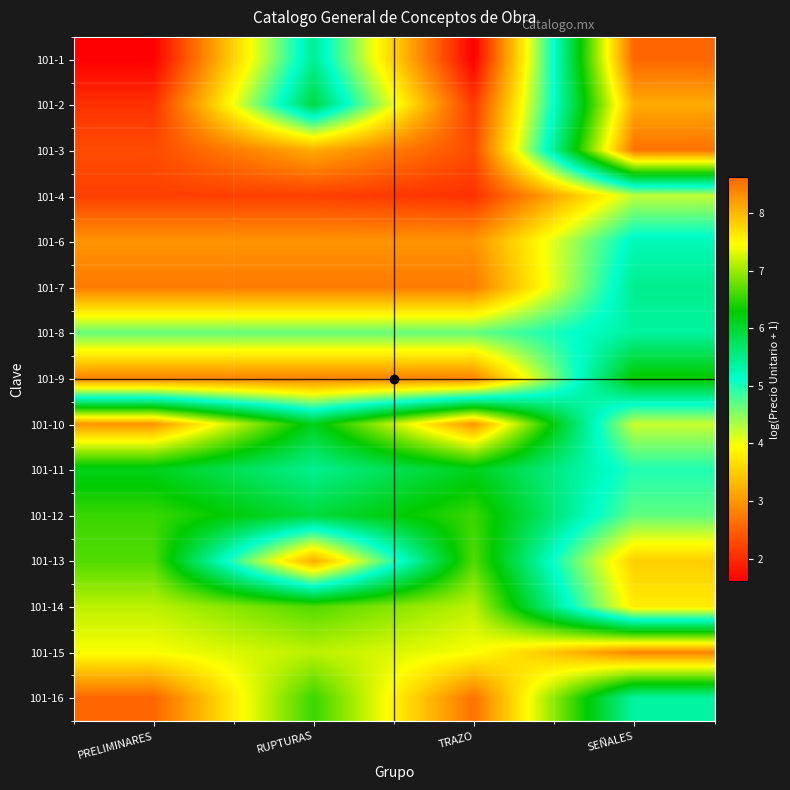

At which category is the sum across all series the highest?

SEÑALES